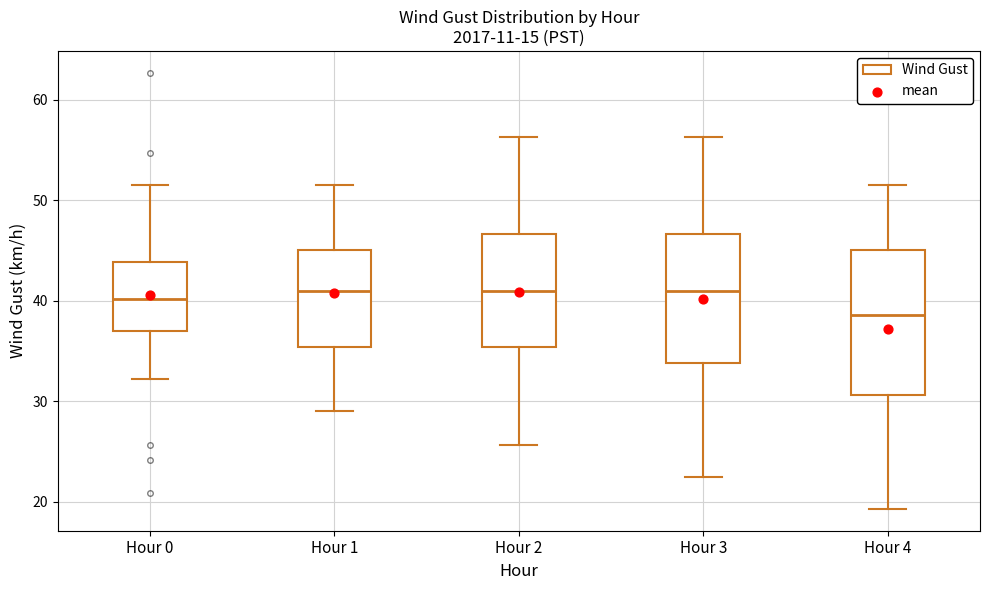

Reading left to right, read every box against the y-axis: the position of its median line, the range the box covers, and the ends of its whiskers. The values are not printed on the chart, so give them approximately, as read against the axis.

Hour 0: median 40, box 37 to 44, whiskers 32 to 52
Hour 1: median 41, box 35 to 45, whiskers 29 to 52
Hour 2: median 41, box 35 to 47, whiskers 26 to 56
Hour 3: median 41, box 34 to 47, whiskers 23 to 56
Hour 4: median 39, box 31 to 45, whiskers 19 to 52